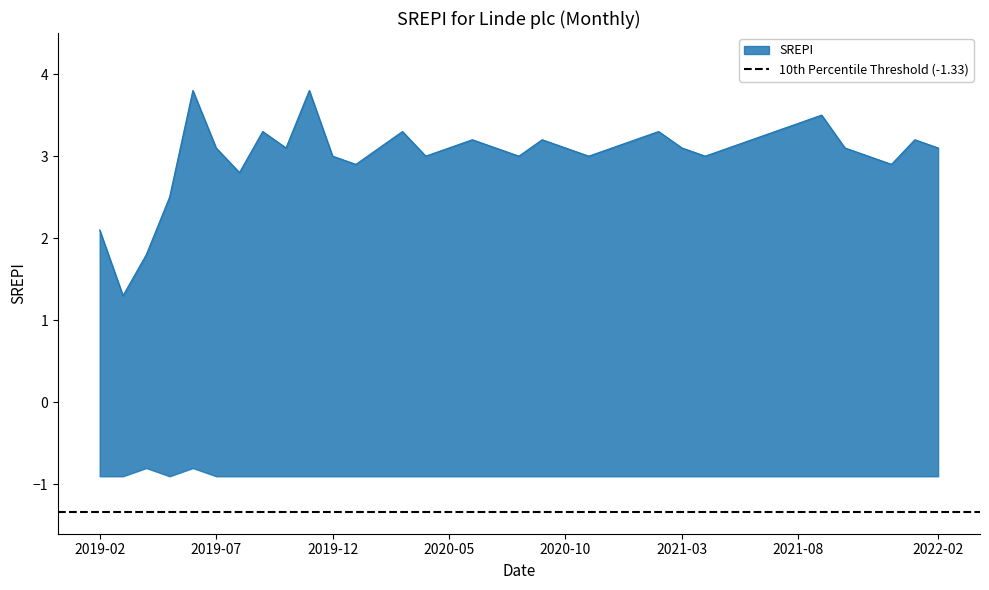

Between 2021-02-28 and 2022-02-28, which is larger?

2021-02-28